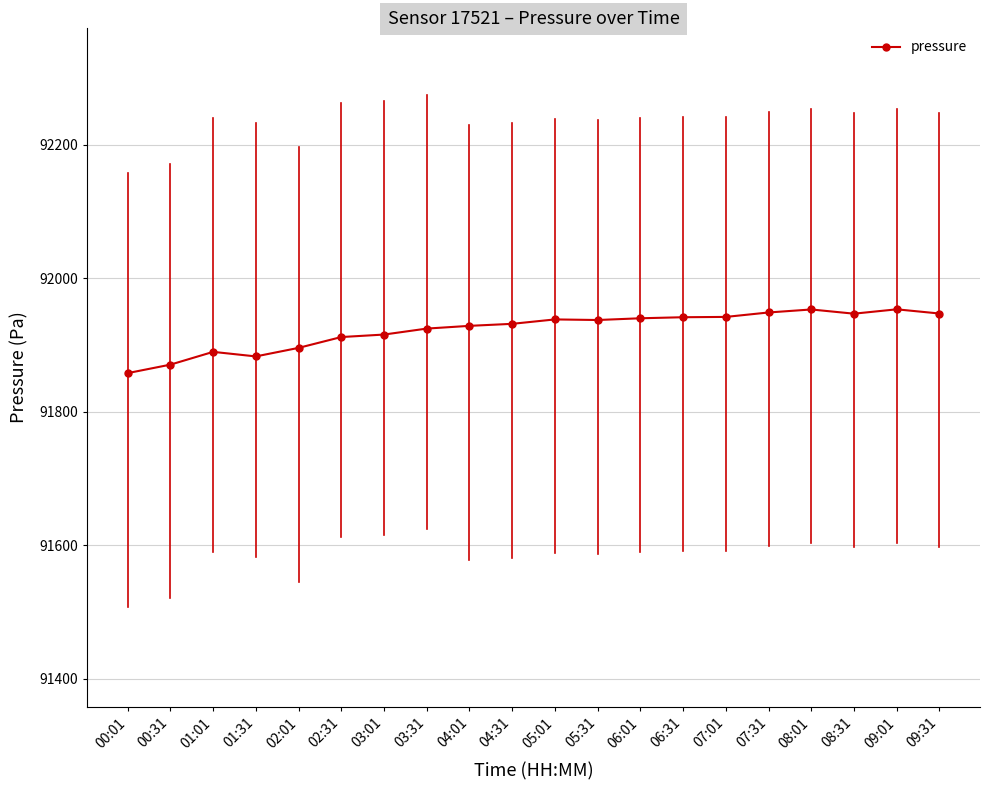

Is this an area chart (filled region under the line)?

No